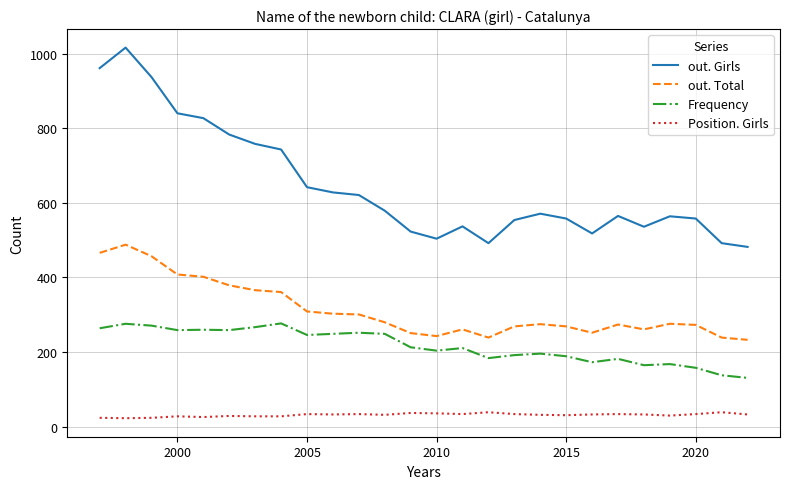

What is the smallest value displayed?

23